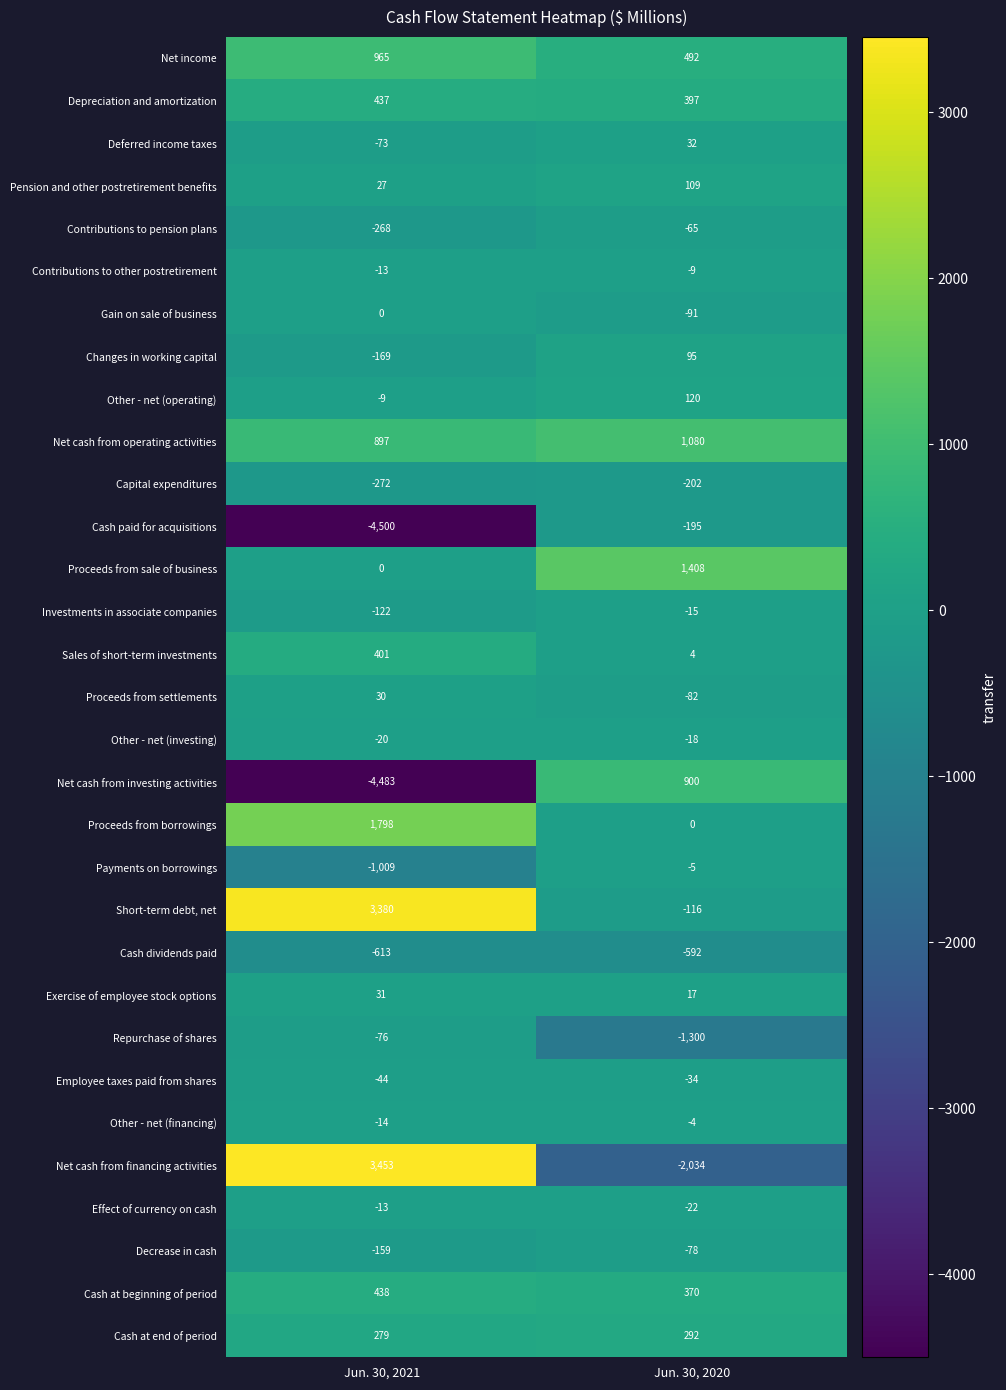

What is the spread (max minus min) of values at Jun. 30, 2020?

3442